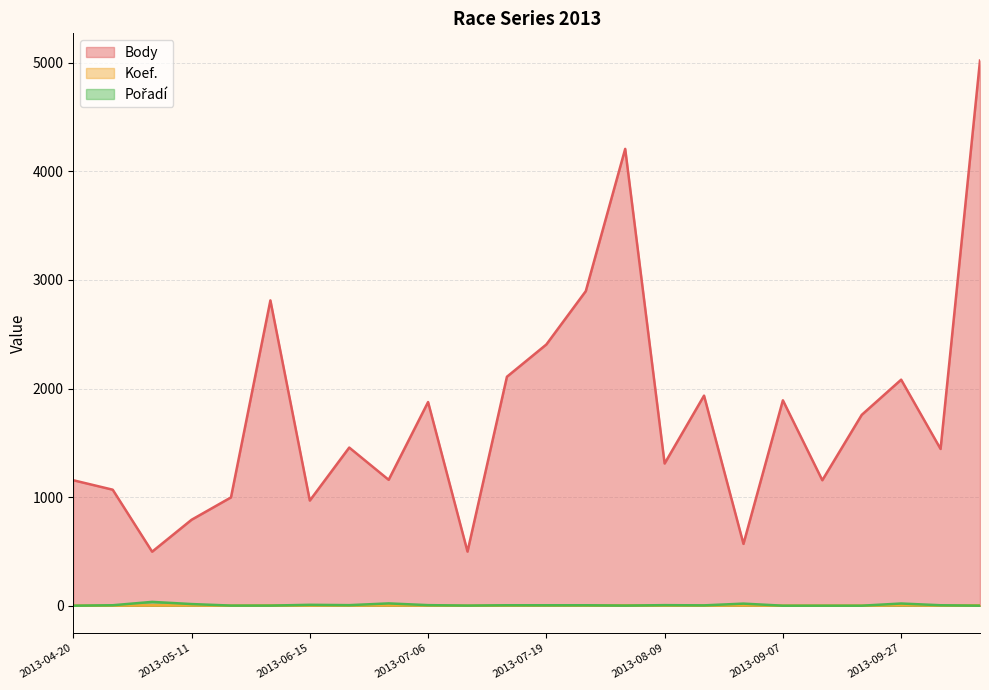

The Koef. series shows 2 at 2013-09-27. True or false?

False